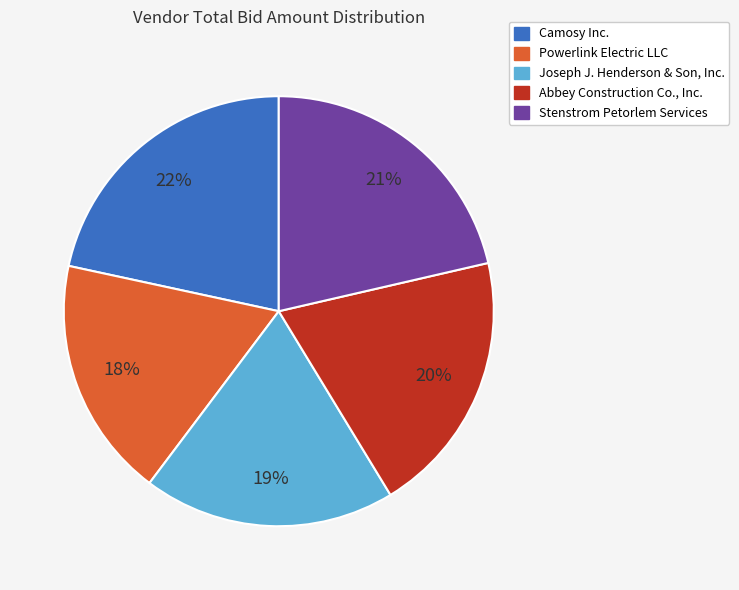

Does Powerlink Electric LLC account for over 50% of the chart?

No